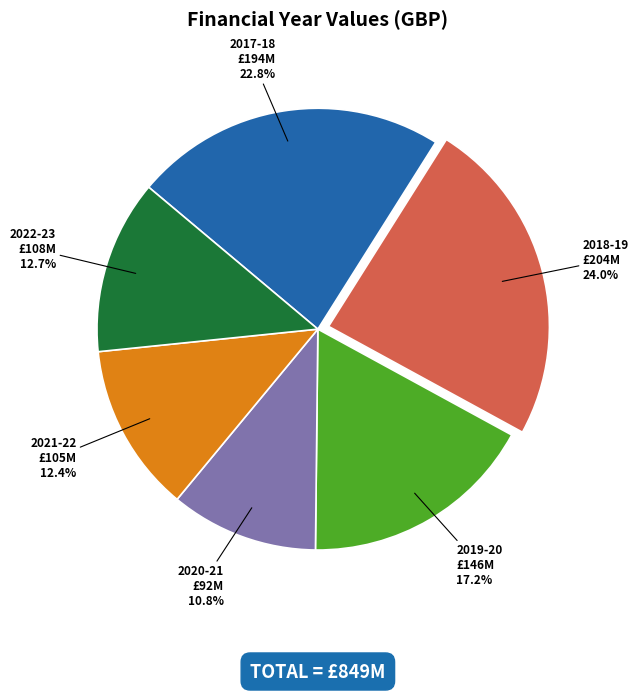

What is the smallest slice in the pie chart?

2020-21